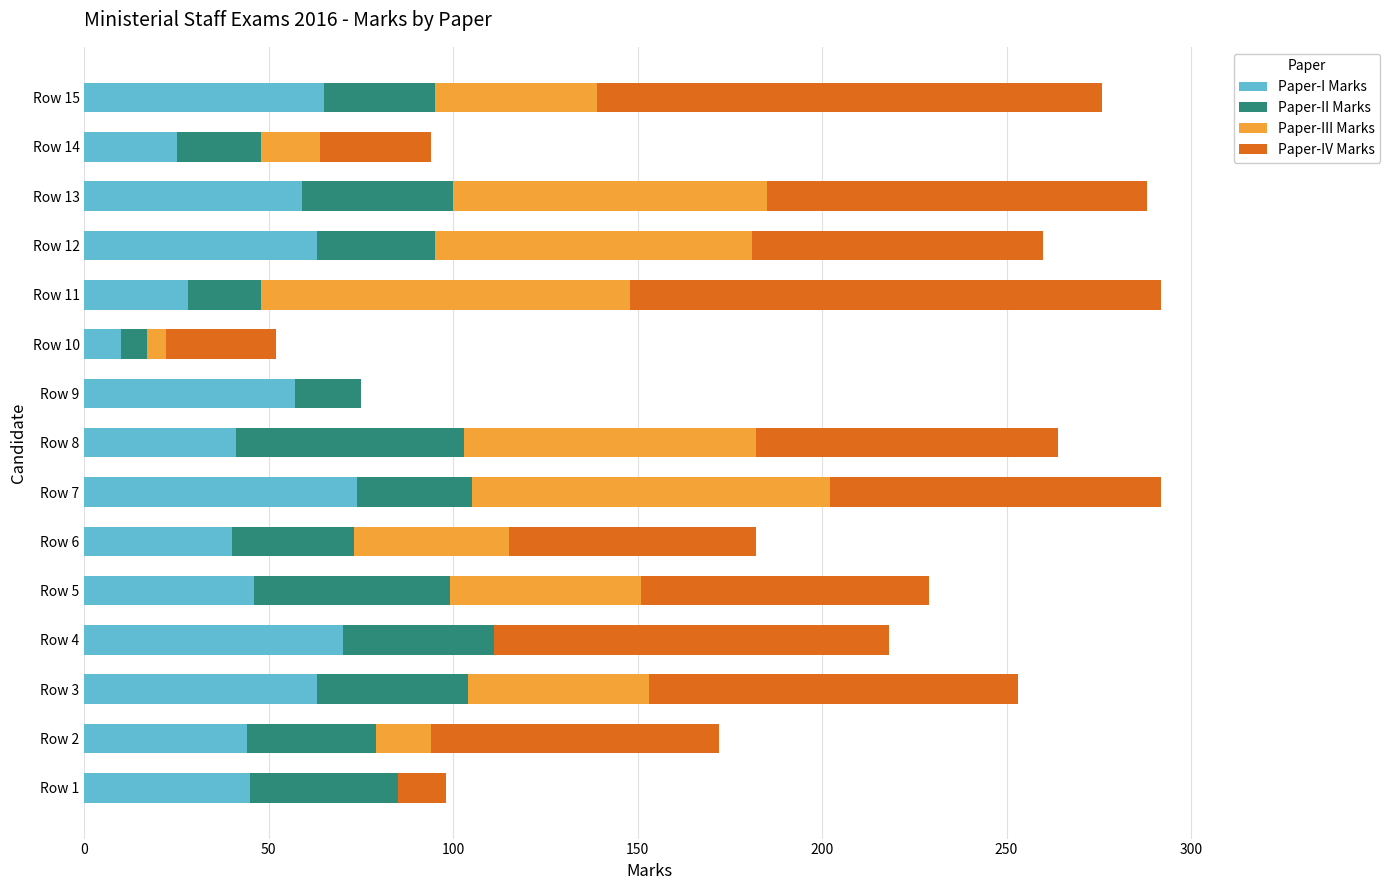

The value of Paper-I Marks at Row 4 is 70. True or false?

True